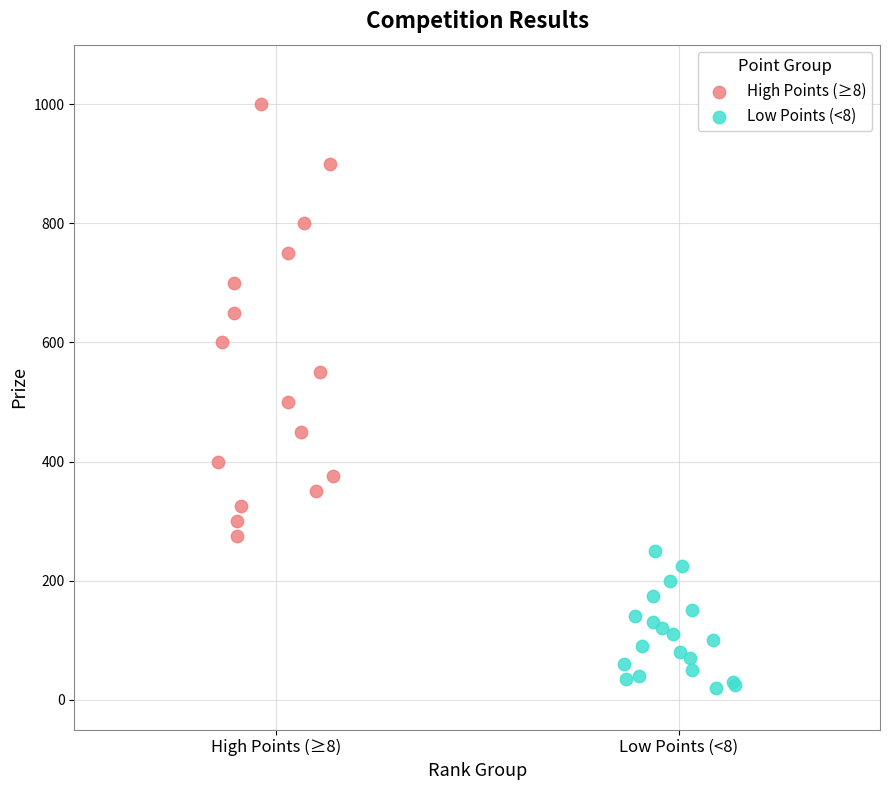

Which series contains the highest Y value?

High Points (≥8)